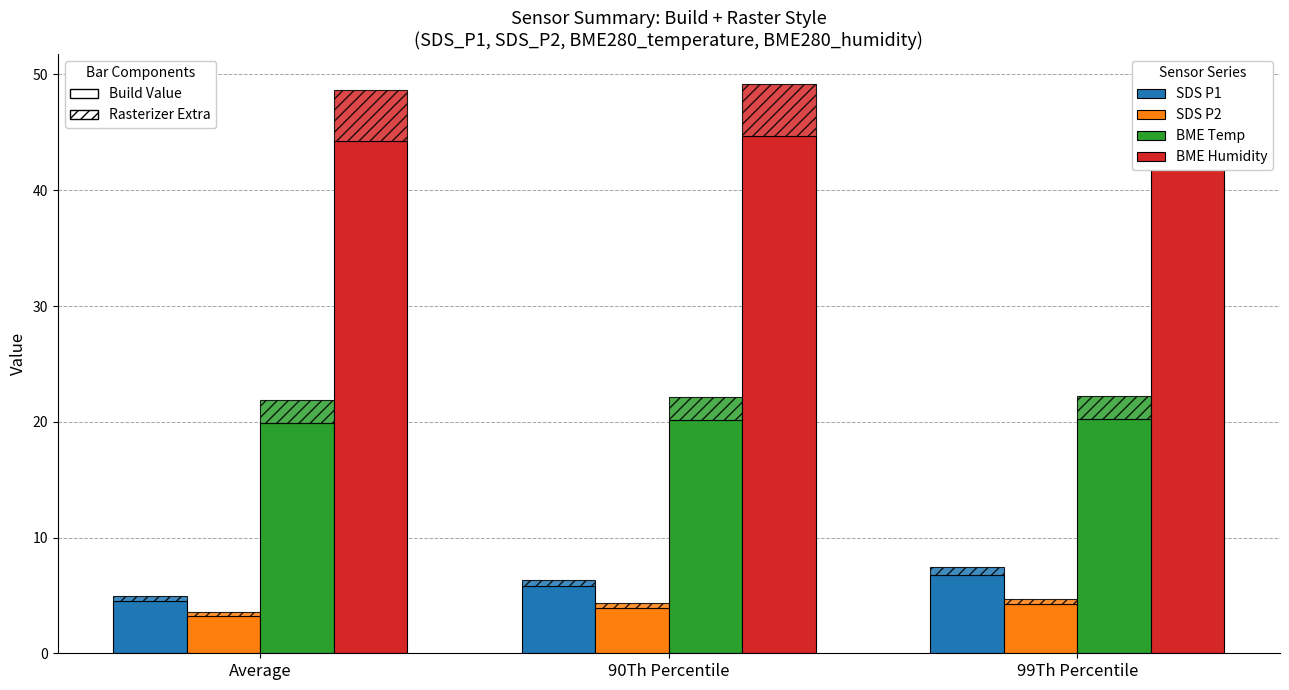

What is the difference between the BME Humidity values at 90Th Percentile and 99Th Percentile?

0.1